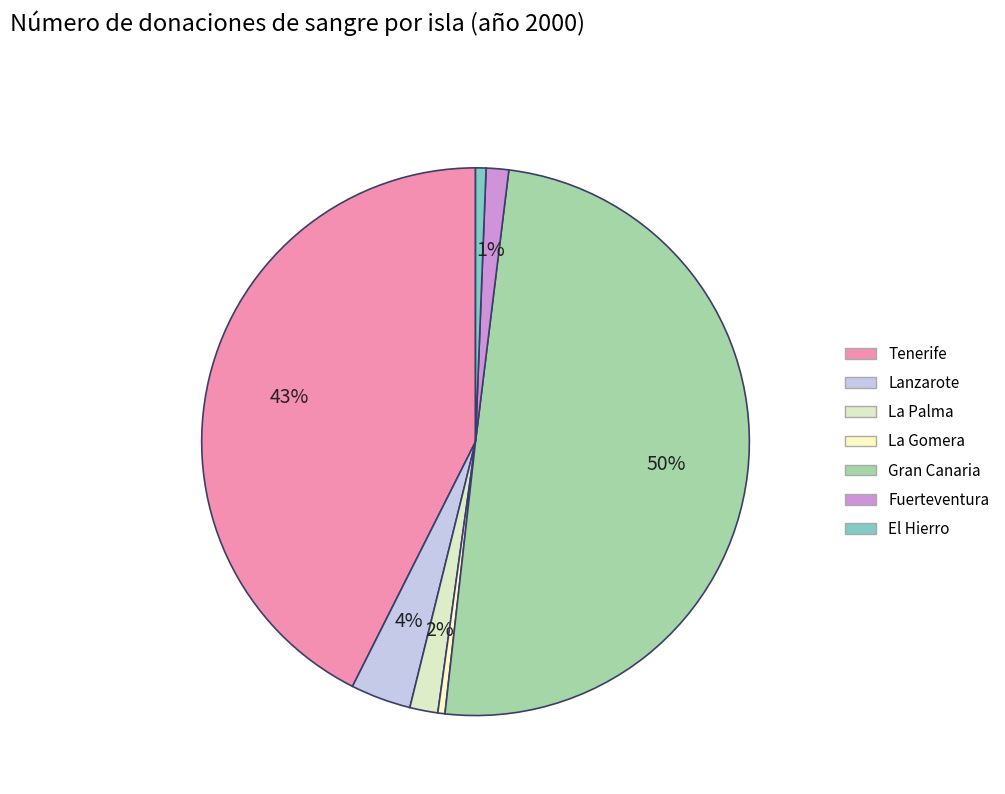

Rank the categories by value from lowest to highest.

La Gomera, El Hierro, Fuerteventura, La Palma, Lanzarote, Tenerife, Gran Canaria